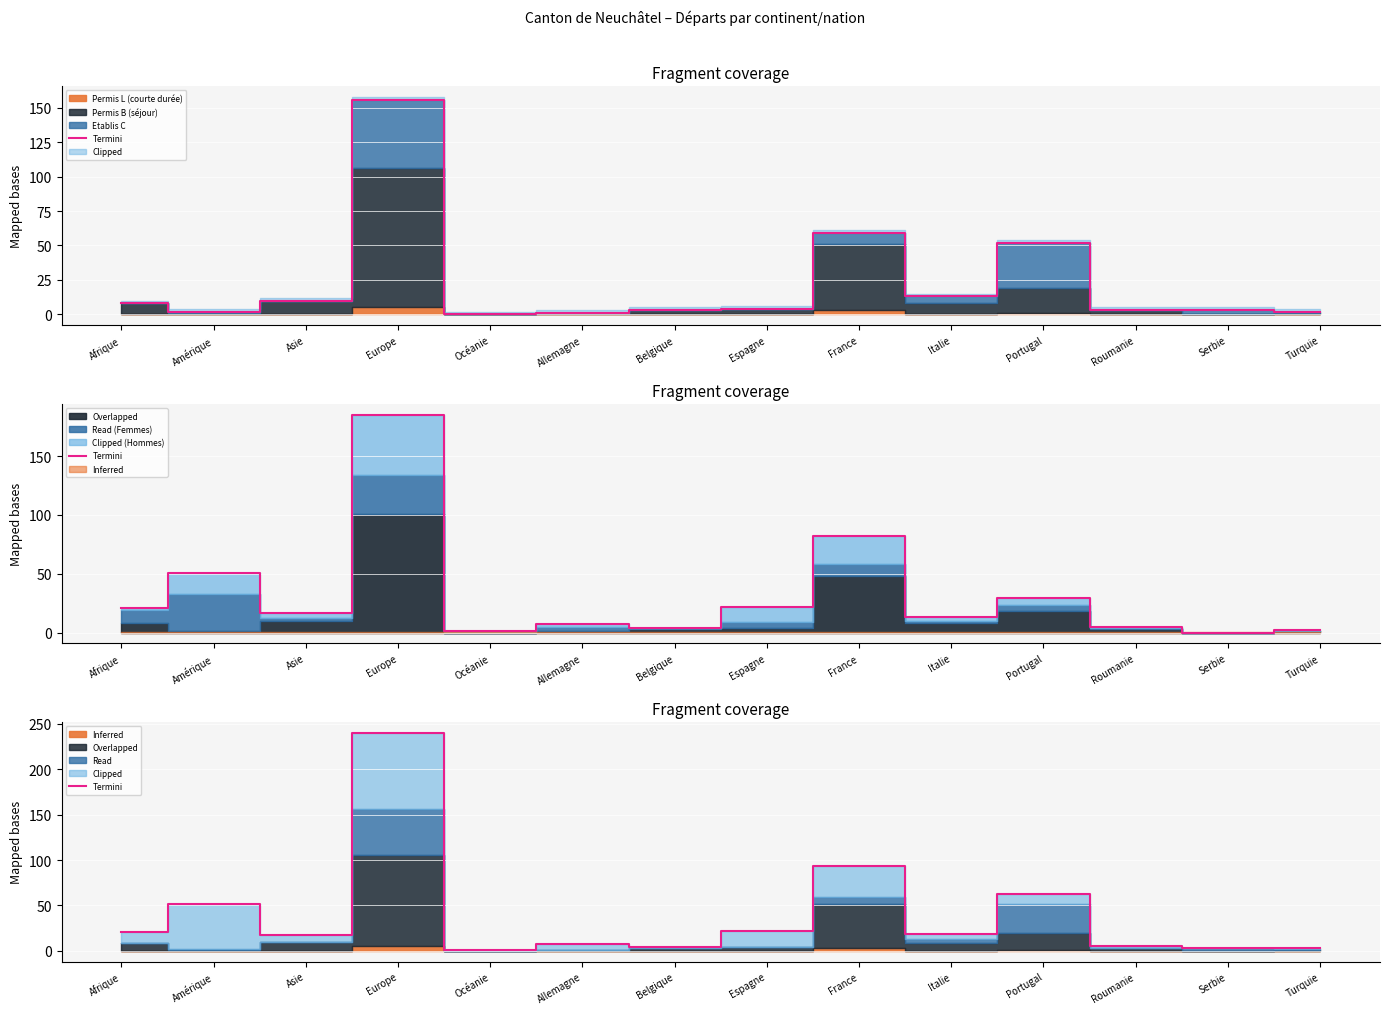

What is the label of the 6th point from the left?

Allemagne